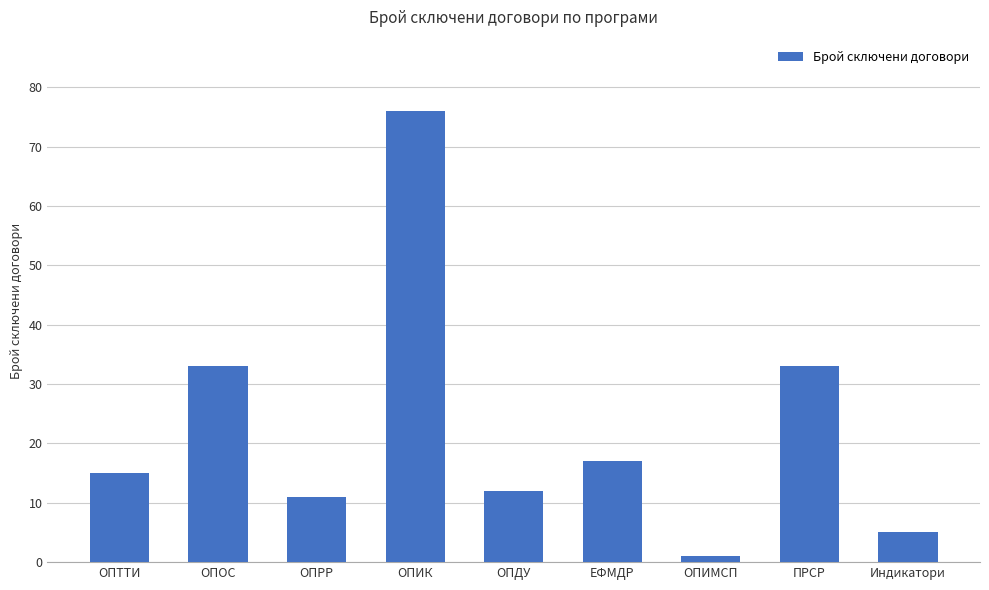

How many data points does each series have?

9